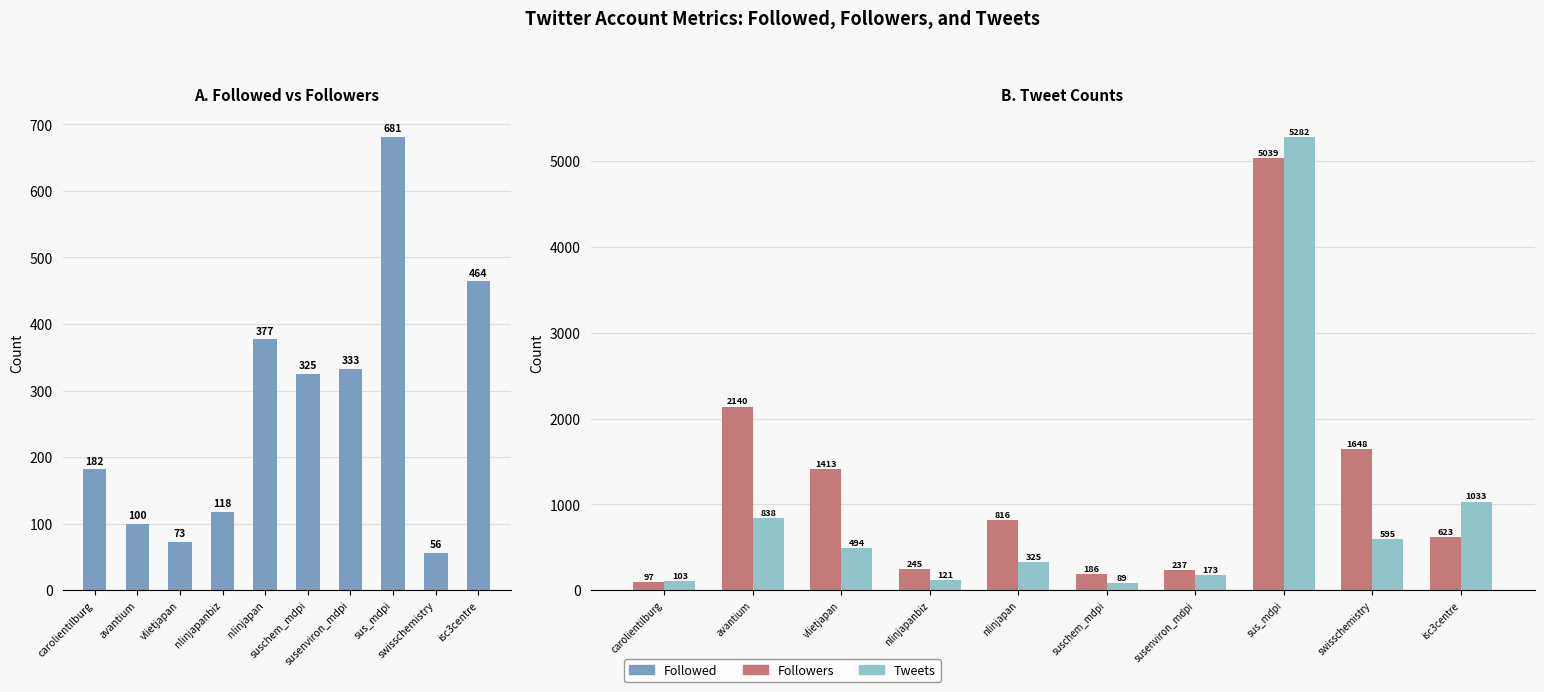

What is the maximum value for Followers?

5039